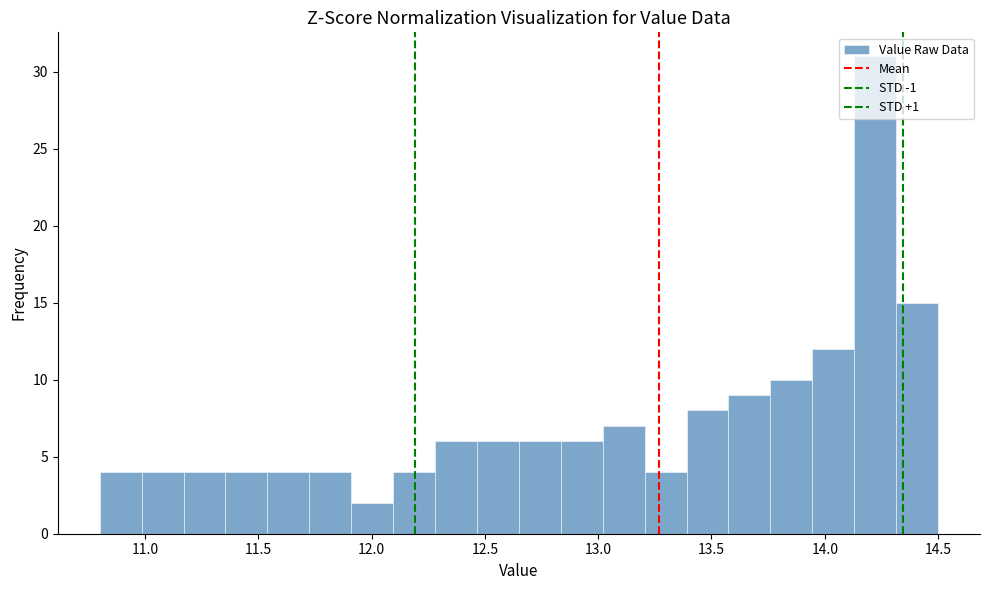

Read against the x-axis, roughly where is the centre of the tallest bar?

14.20